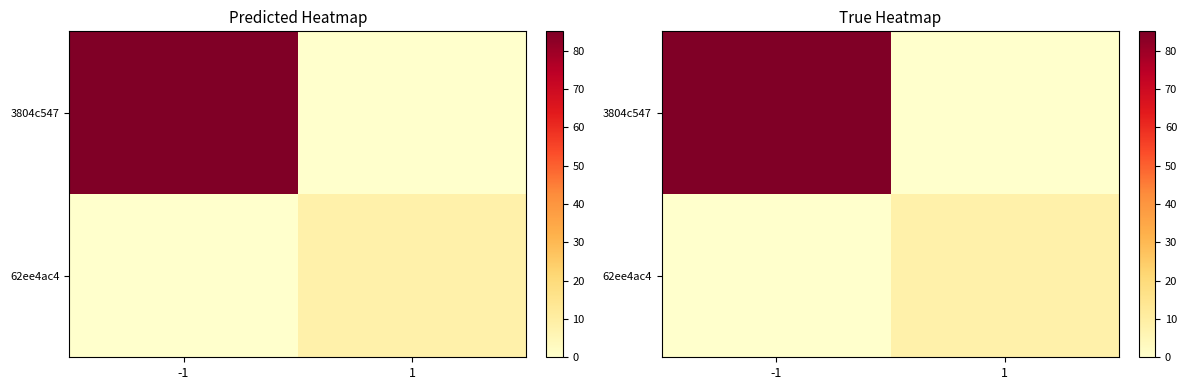

Which series has the largest total across all categories?

3804c547